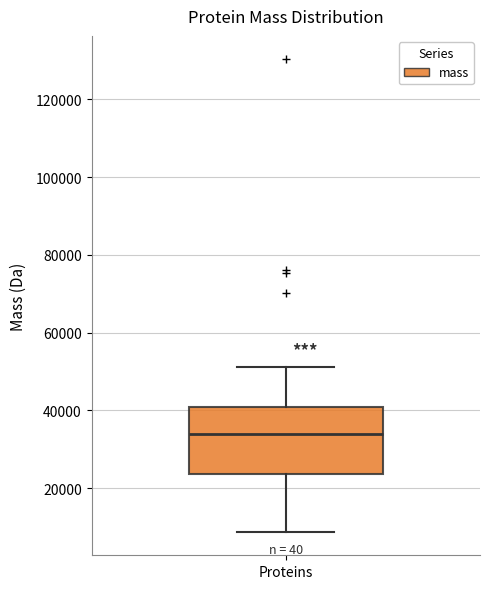

Transcribe this box plot: give where the median line is, the range the box spans, and where the two whiskers end, as read against the y-axis. The values are not printed on the chart, so give them approximately, as read against the axis.

median 34000, box 24000 to 40000, whiskers 8000 to 52000